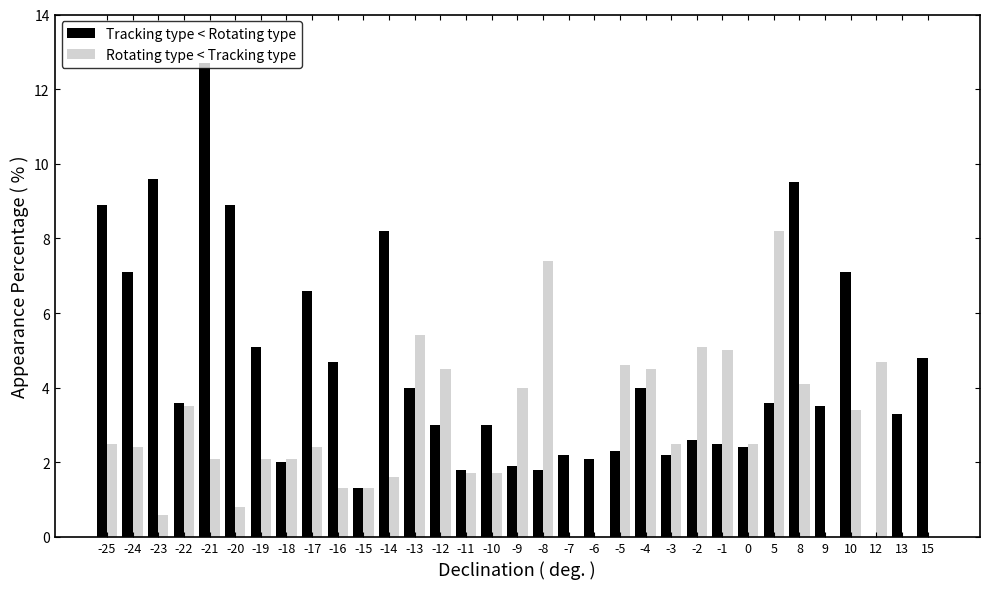

The value of Tracking type < Rotating type at 15 is 4.8. True or false?

True